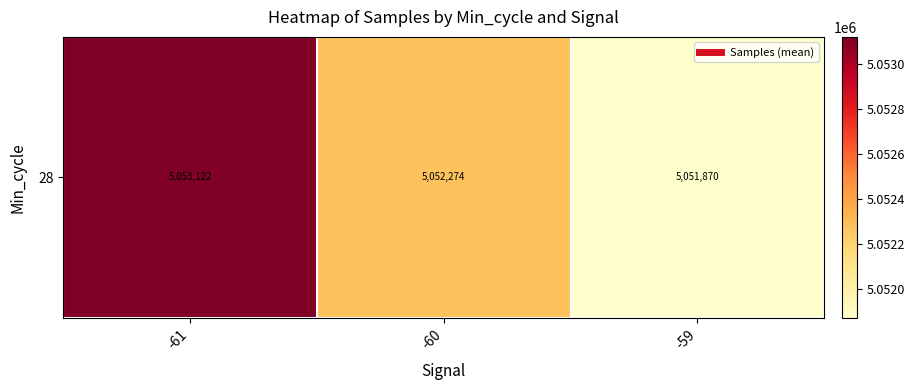

What value does the data have at -61?

5053122.6